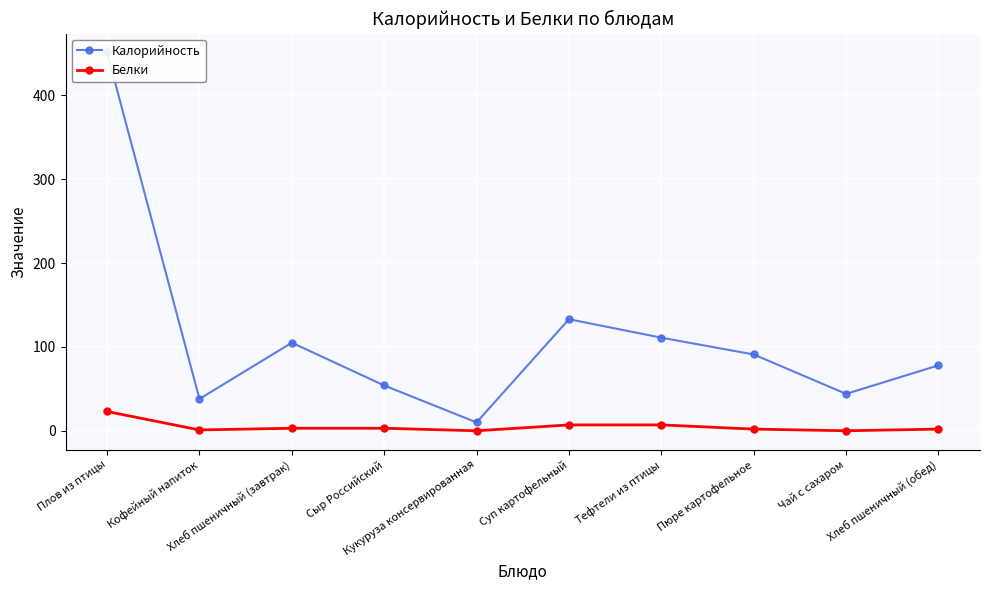

Rank the series by their average value, from lowest to highest.

Белки, Калорийность